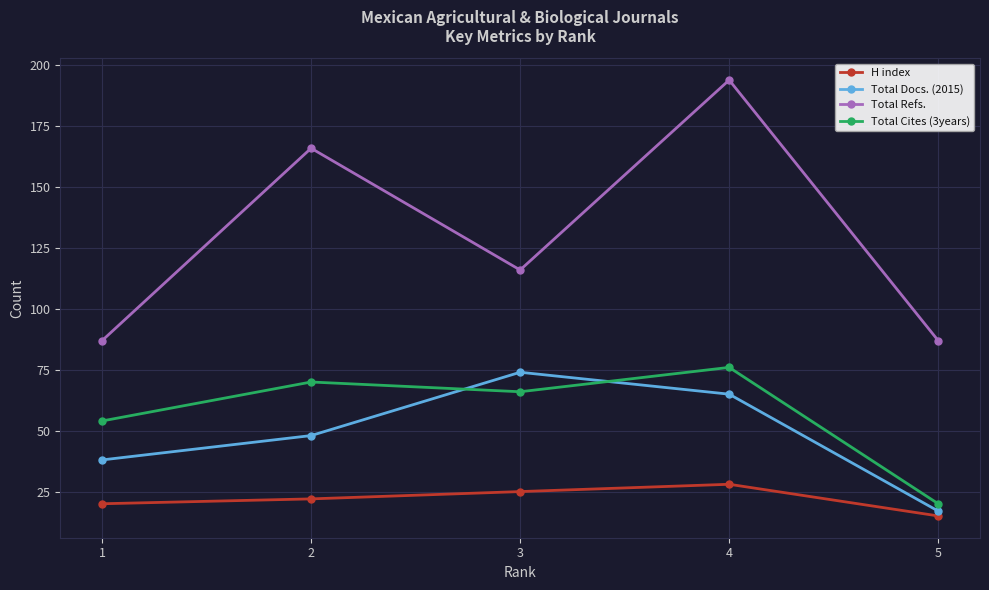

What is the spread (max minus min) of values at 4?

166